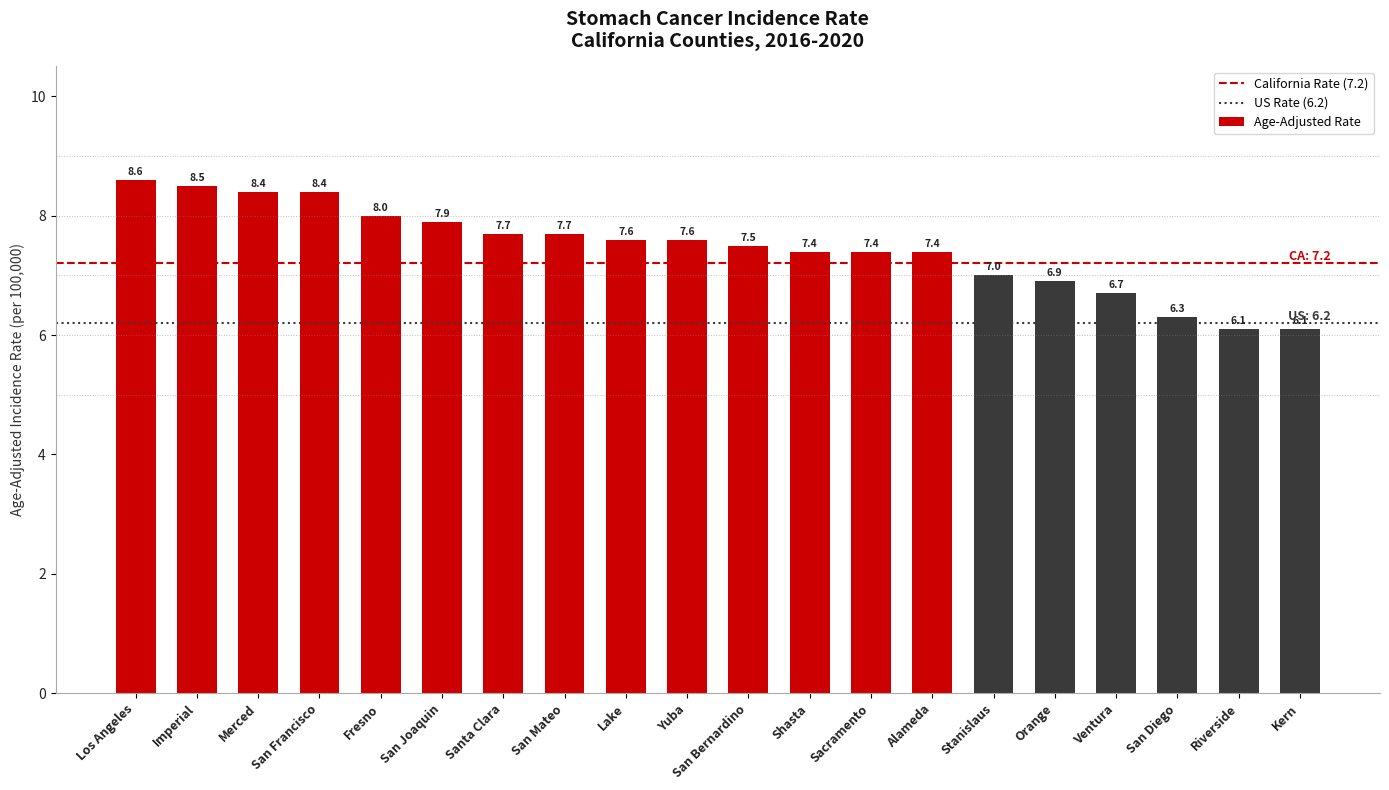

How many categories are shown in the chart?

20